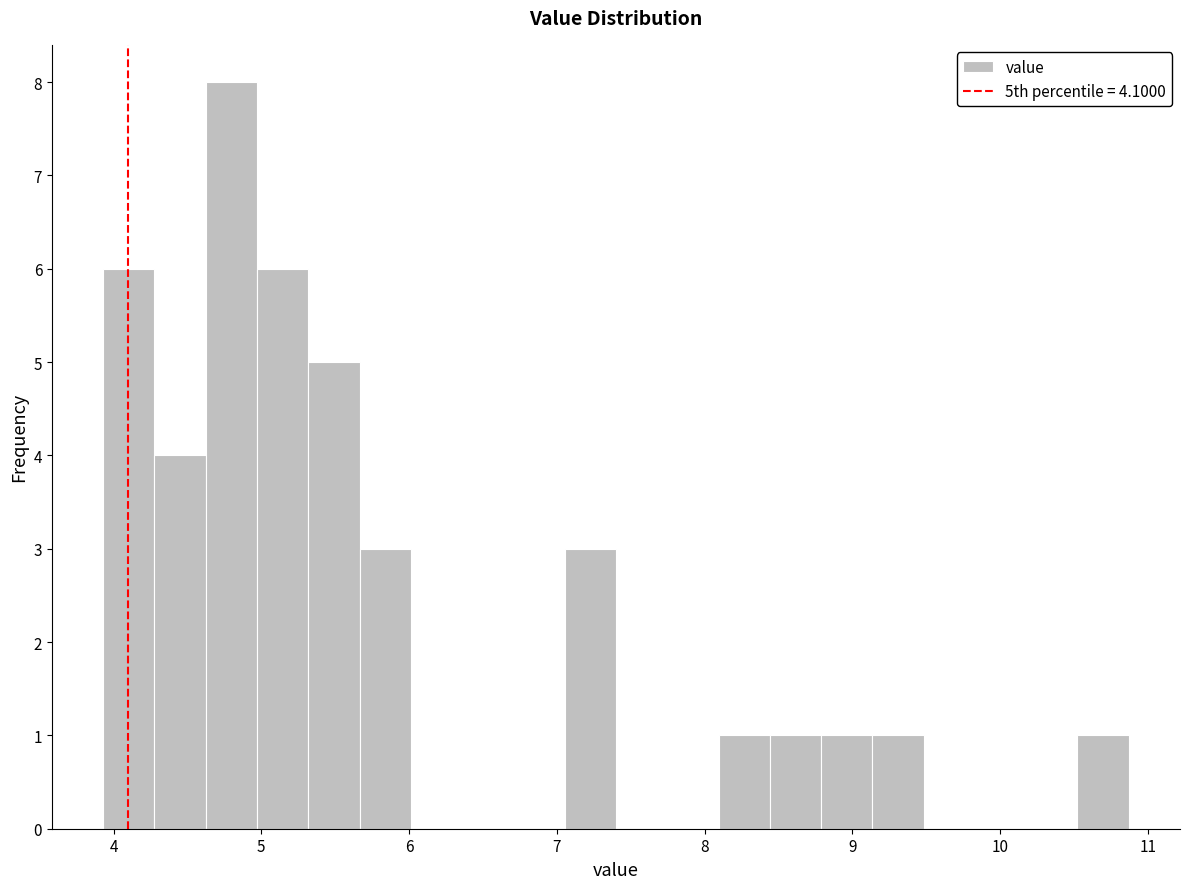

Read against the x-axis, roughly where is the centre of the tallest bar?

4.8